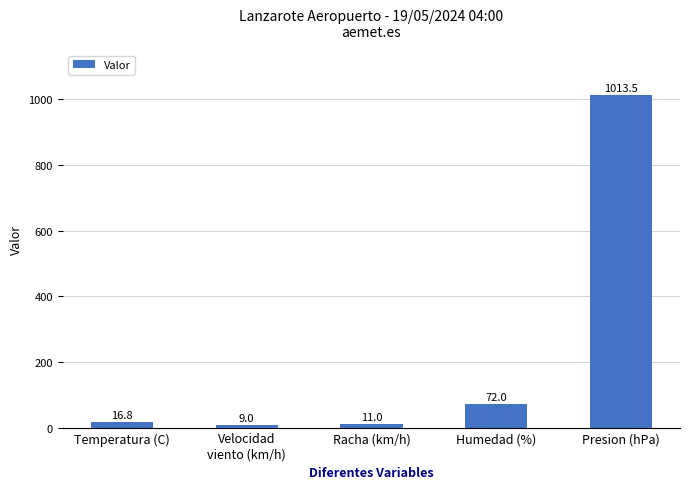

Are the bars horizontal?

No